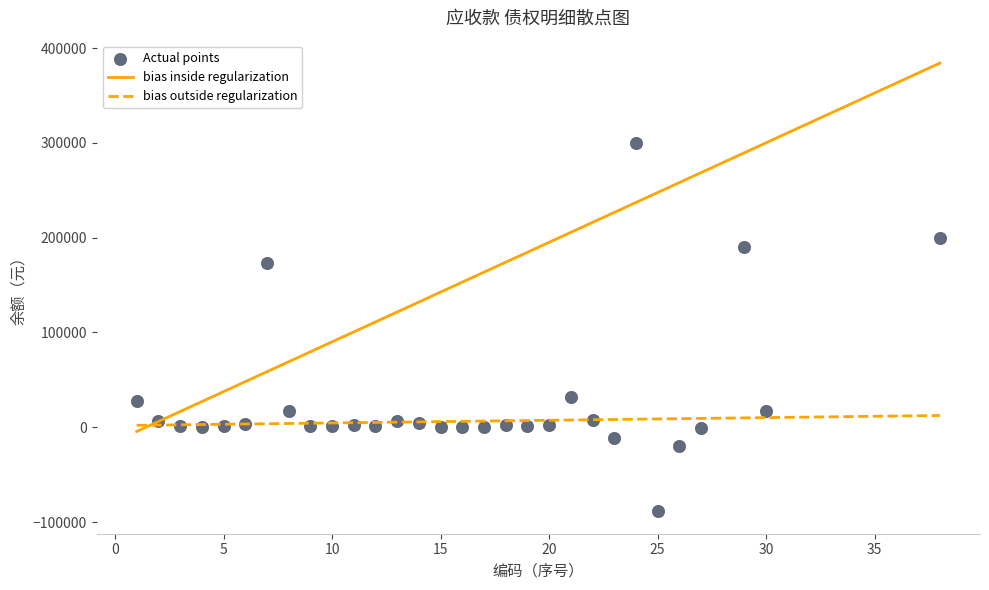

What Y value in the scatter plot is closest to 105642?

173024.4